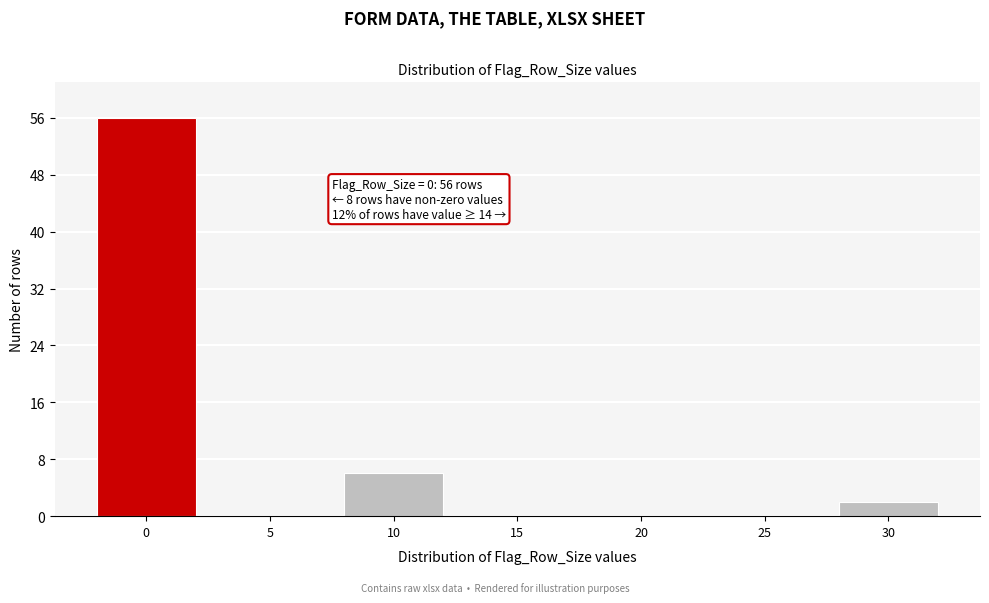

Reading right to left, transcribe all the data shown in this chart.

30=2	25=0	20=0	15=0	10=6	5=0	0=56